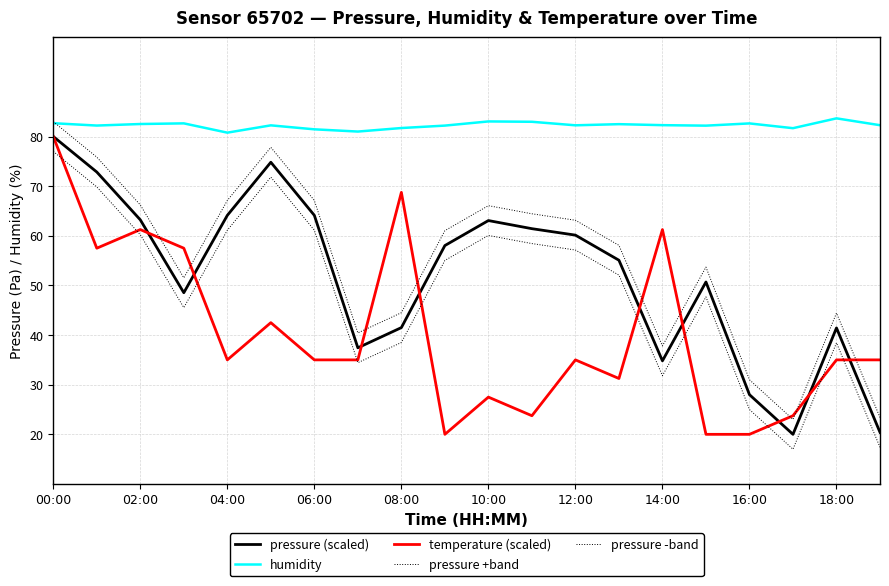

Does the chart display data point markers on the line(s)?

No